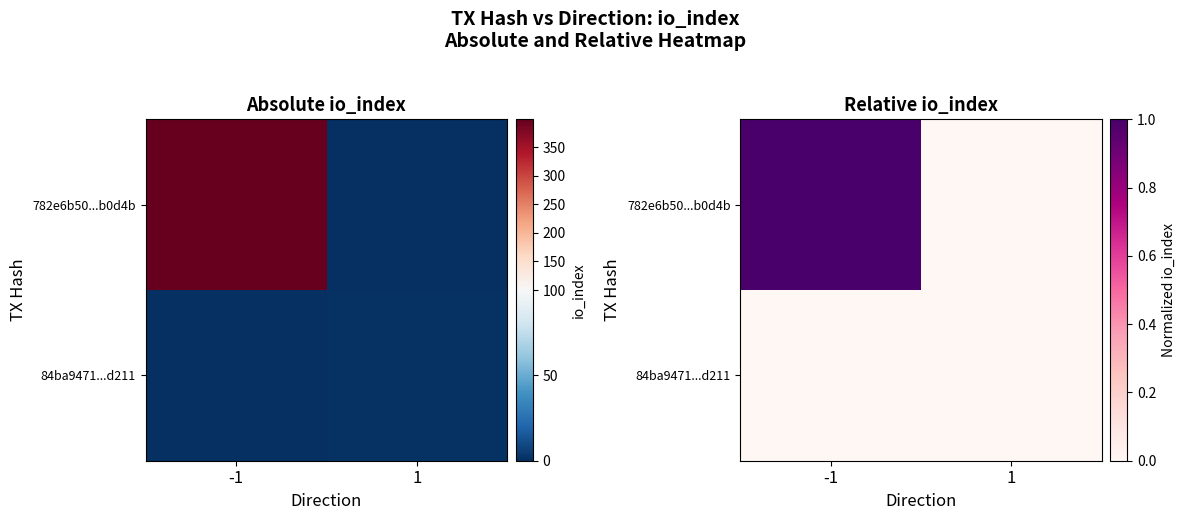

Rank the series at -1 from highest to lowest value.

782e6b50...b0d4b, 84ba9471...d211